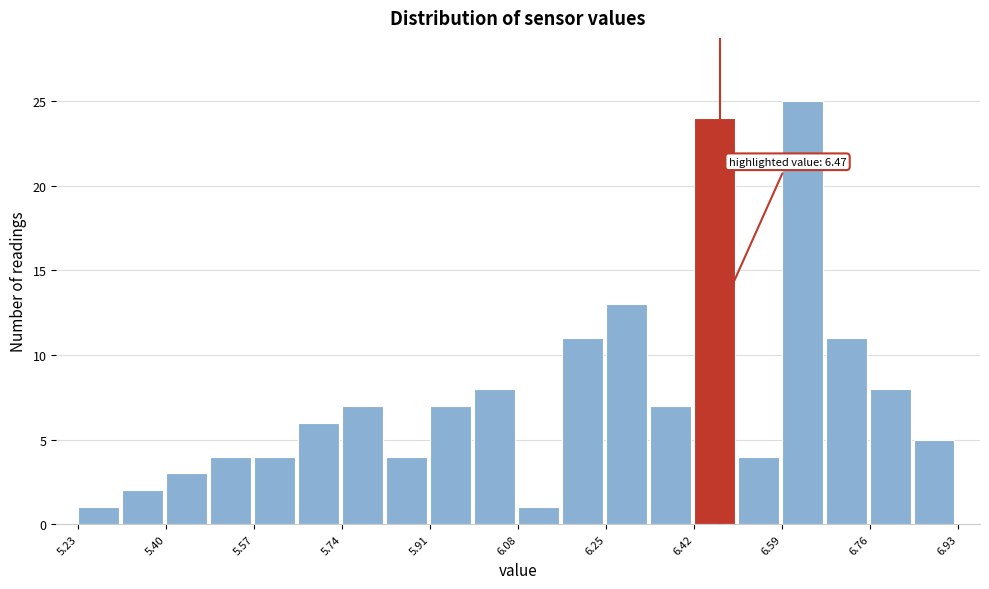

Which range on the x-axis has the tallest bar?

6.590 to 6.675